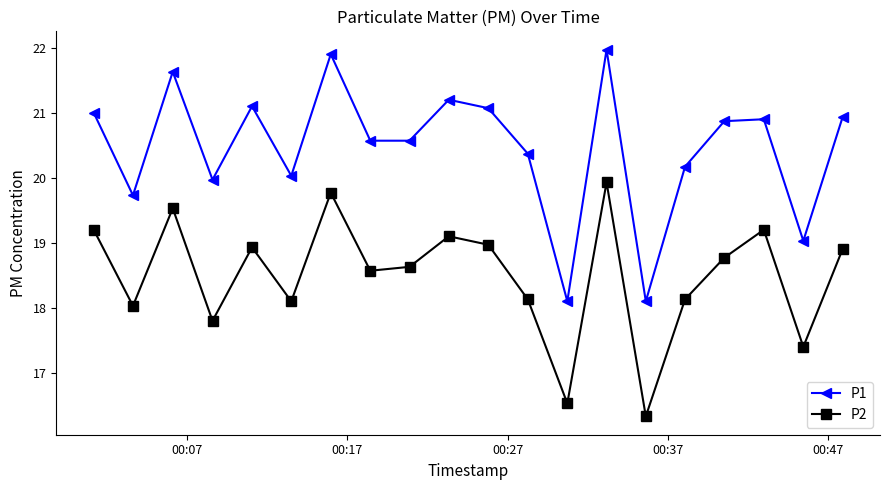

In P2, how many points are lower than both neighbors (excluding endpoints)?

7